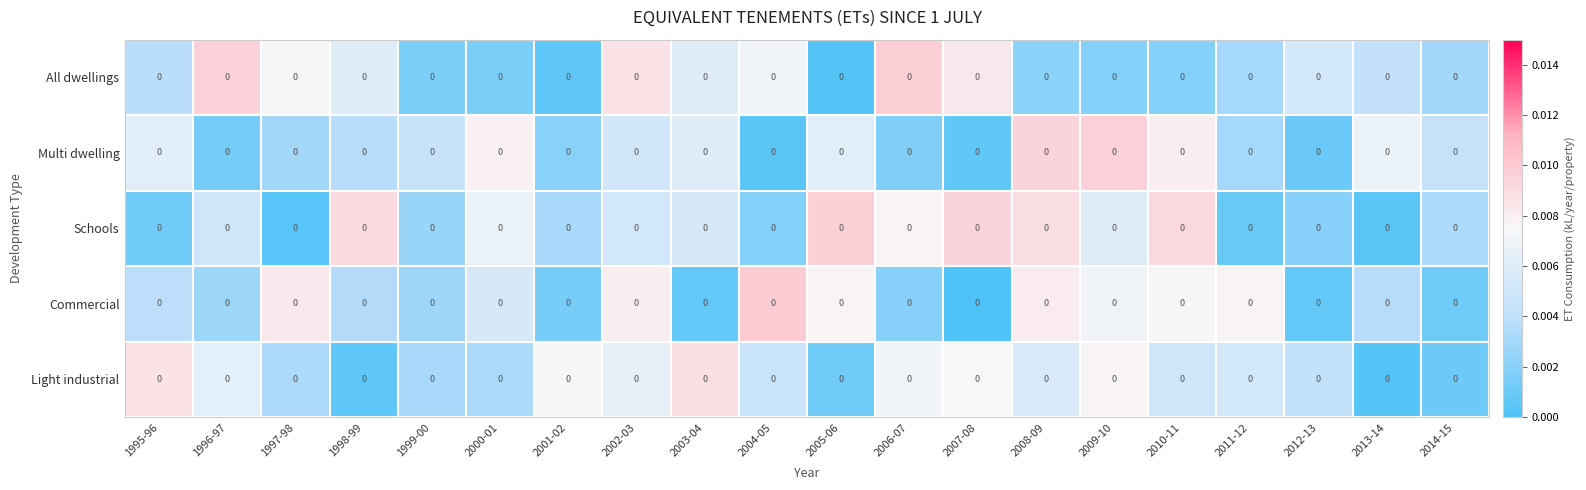

Which category has the lowest value across all series?

2007-08